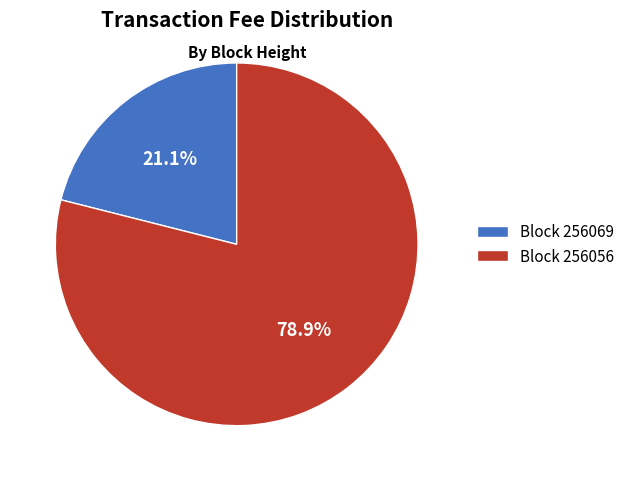

What is the largest slice in the pie chart?

Block 256056